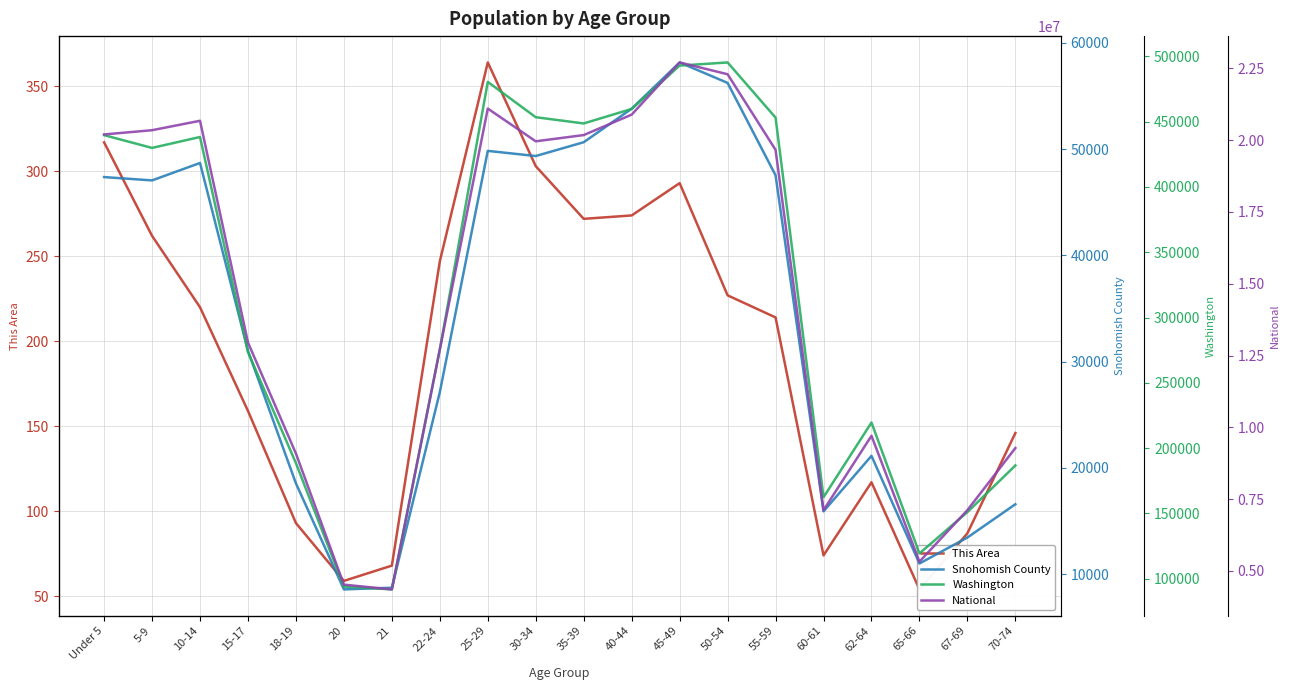

Reading left to right, transcribe all the data shown in this chart.

This Area: 317	262	220	159	93	59	68	247	364	303	272	274	293	227	214	74	117	54	87	146
Snohomish County: 47378	47064	48705	31020	18541	8560	8718	27134	49844	49359	50660	53814	58168	56243	47545	15907	21131	10998	13444	16577
Washington: 439657	429877	438233	273587	188541	94086	91883	275543	480398	453383	448607	459698	492909	495296	453078	162454	219633	119417	151057	186746
National: 20201362	20348657	20677194	12954254	9086089	4519129	4354294	12712576	21101849	19962099	20179642	20890964	22708591	22298125	19664805	7113727	9704197	5319902	7115361	9278166